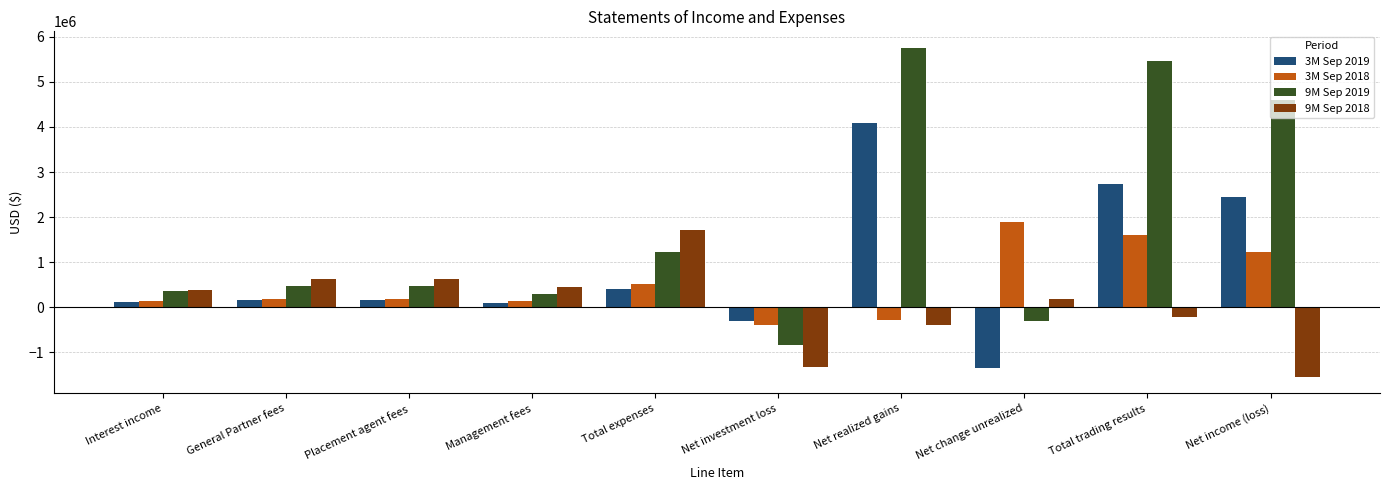

Rank the series by their average value, from highest to lowest.

9M Sep 2019, 3M Sep 2019, 3M Sep 2018, 9M Sep 2018